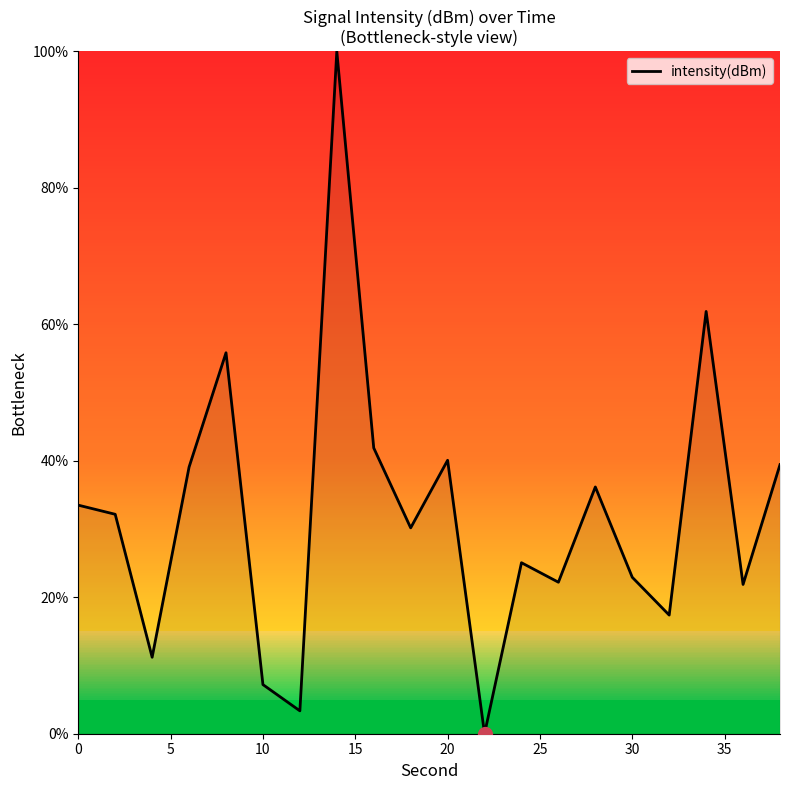

What is the difference between the second highest and second lowest values?

58.5